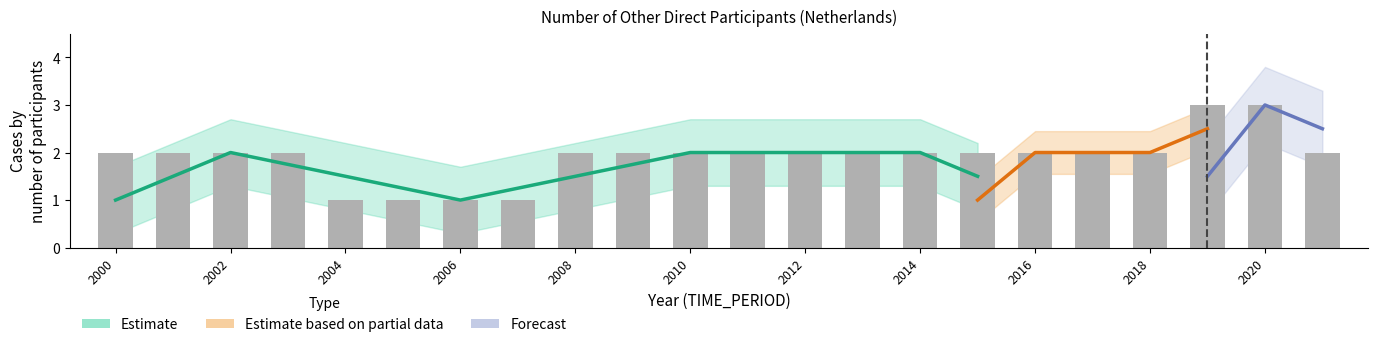

At which label is the value closest to 2?

2000